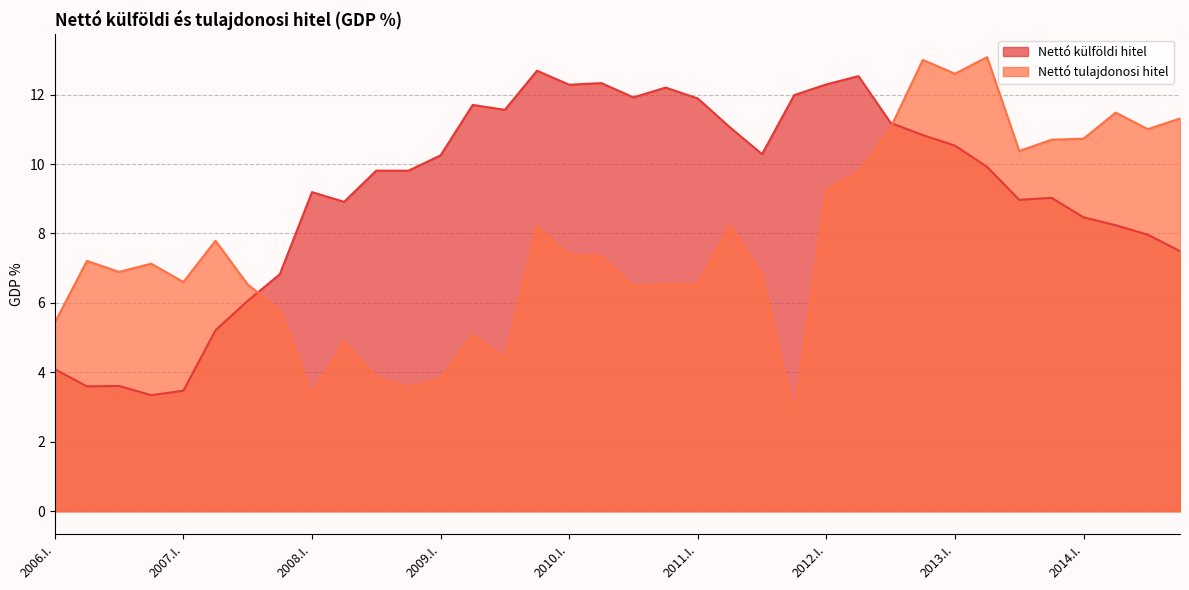

True or false: Nettó külföldi hitel and Nettó tulajdonosi hitel cross at least once.

True